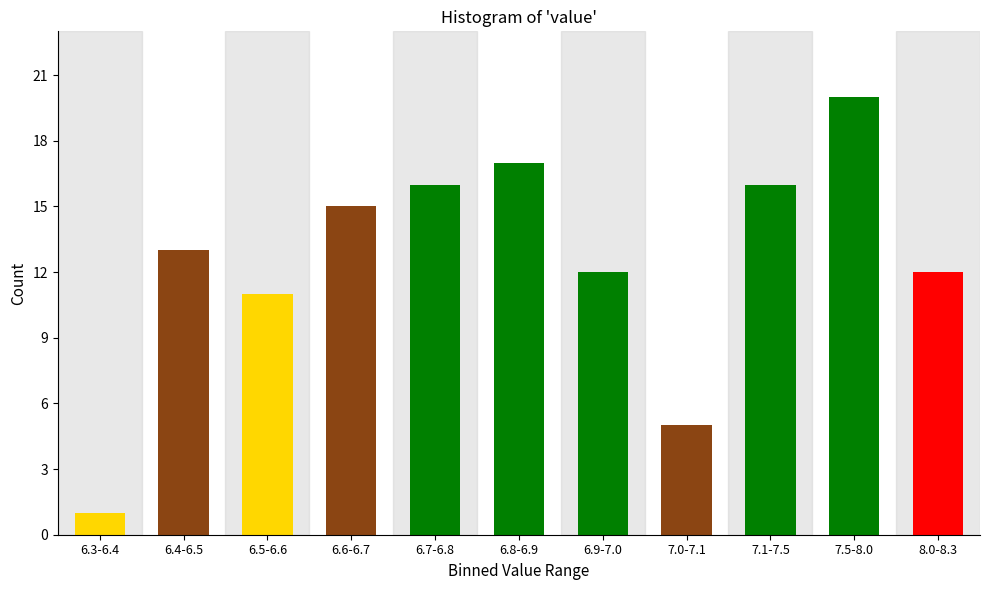

Reading left to right, extract all data points from this chart.

6.3-6.4=1	6.4-6.5=13	6.5-6.6=11	6.6-6.7=15	6.7-6.8=16	6.8-6.9=17	6.9-7.0=12	7.0-7.1=5	7.1-7.5=16	7.5-8.0=20	8.0-8.3=12